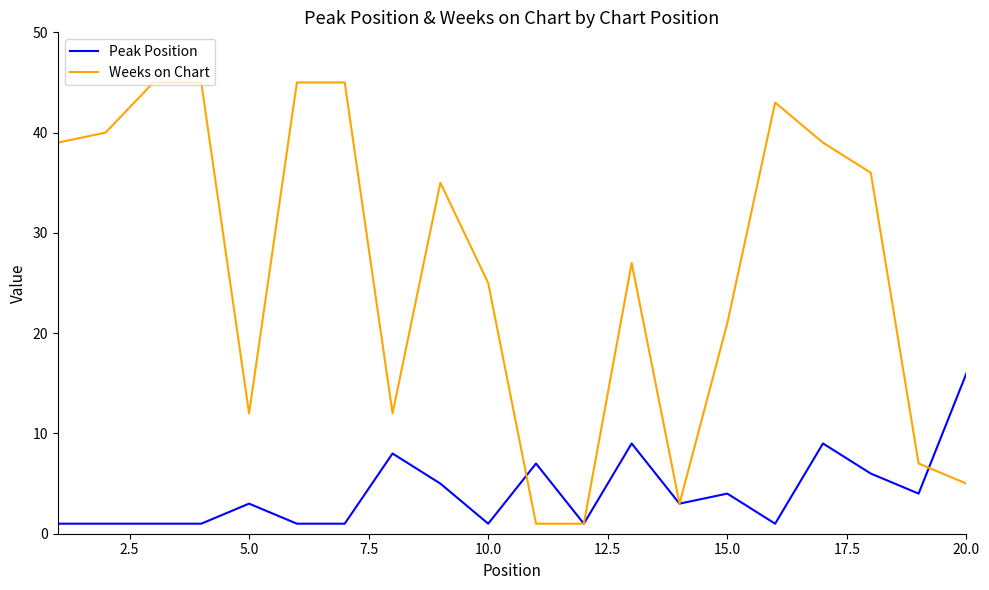

List the series in order of their peak value, lowest first.

Peak Position, Weeks on Chart